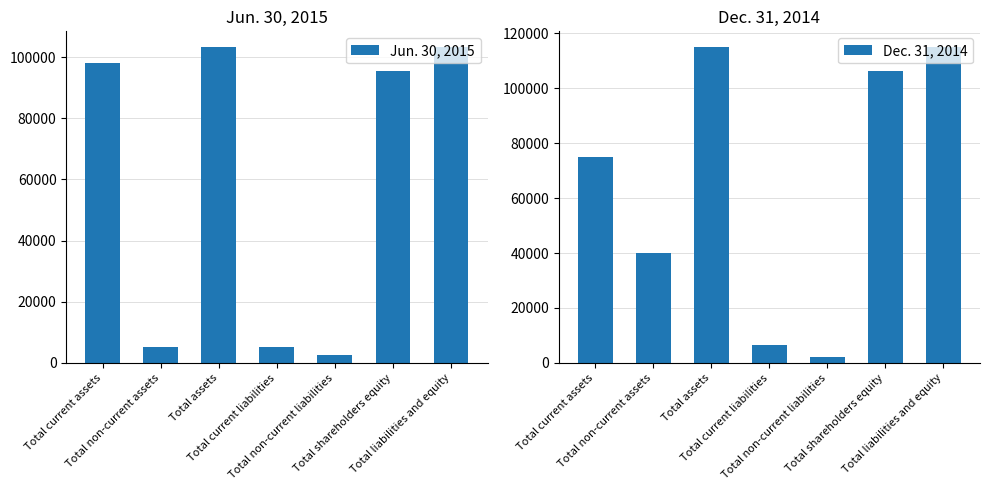

Is the value of Dec. 31, 2014 at Total non-current liabilities greater than the value of Jun. 30, 2015 at Total non-current liabilities?

No